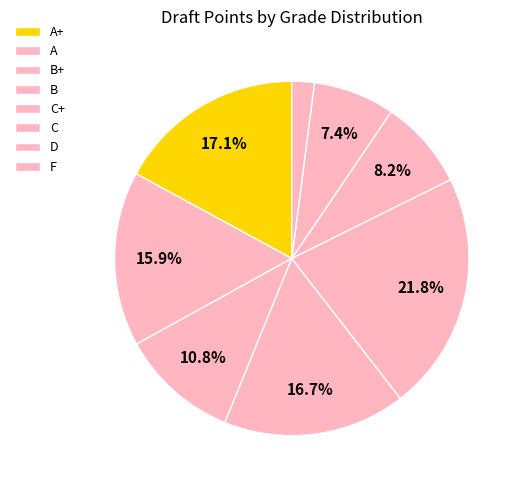

Count the number of slices in the pie.

8